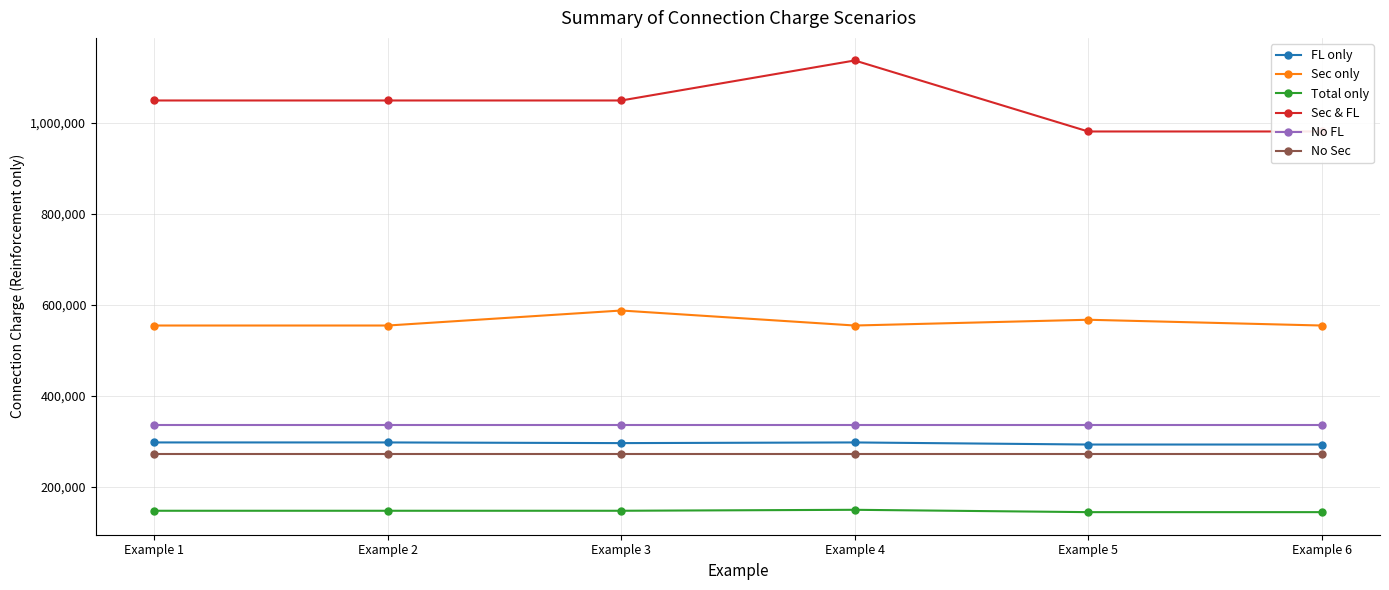

Which series has the largest range (max minus min)?

Sec & FL